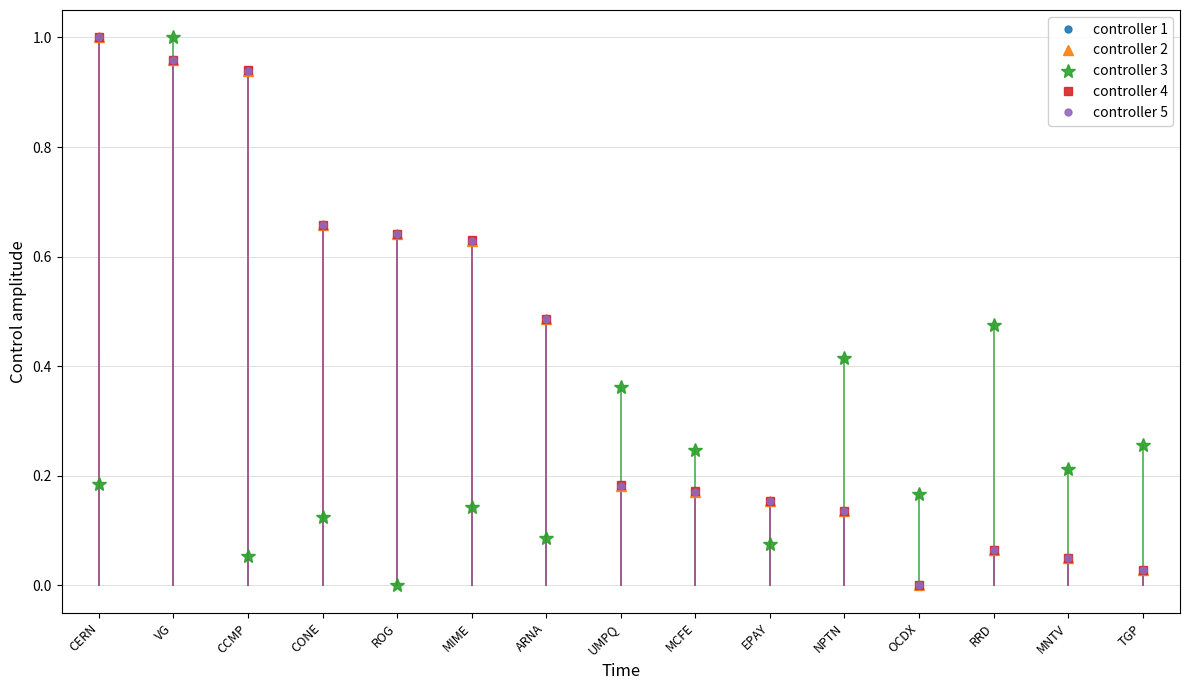

Does the chart display data point markers on the line(s)?

Yes